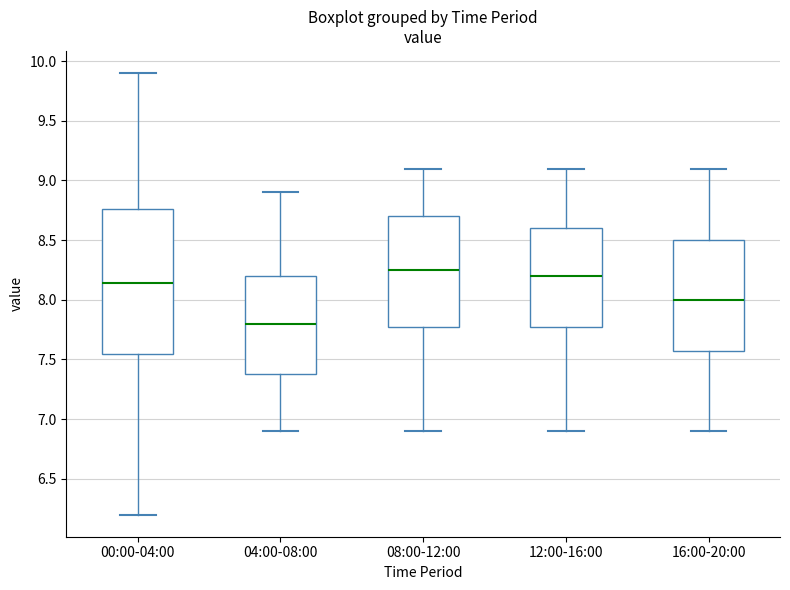

Which box's median line is the lowest?

04:00-08:00